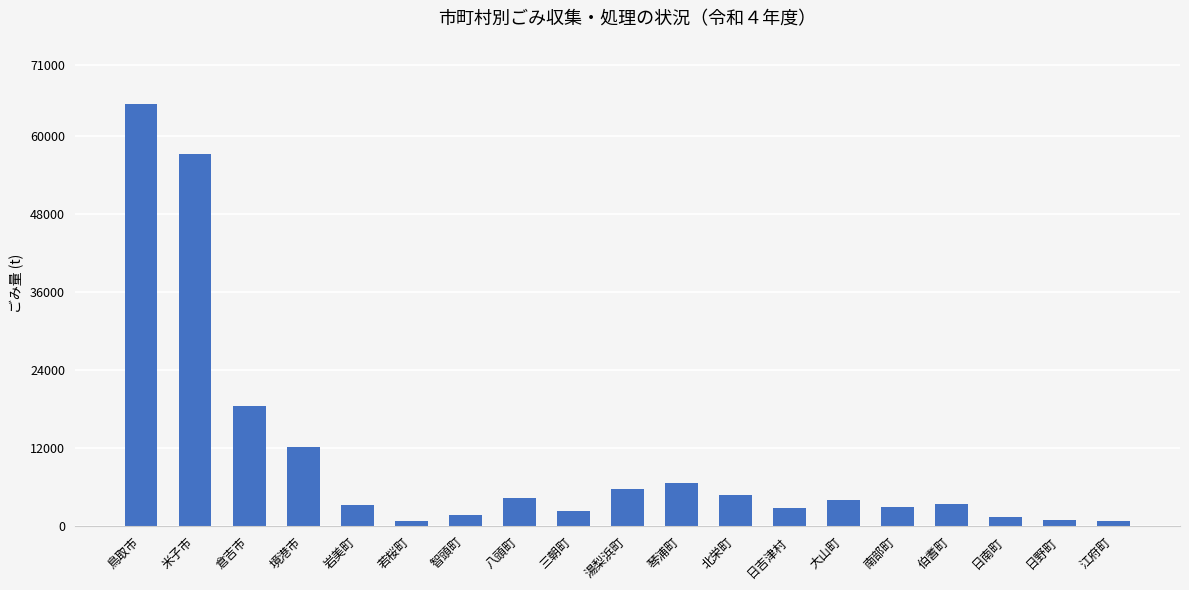

Read the value at 北栄町.

4810